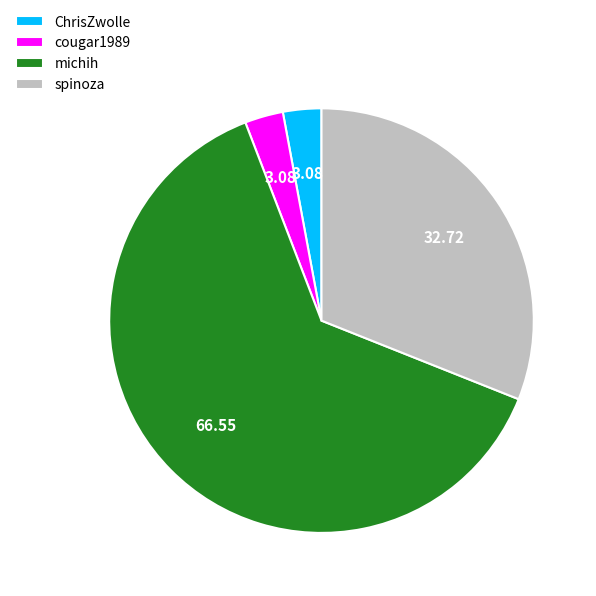

Between cougar1989 and spinoza, which is larger?

spinoza